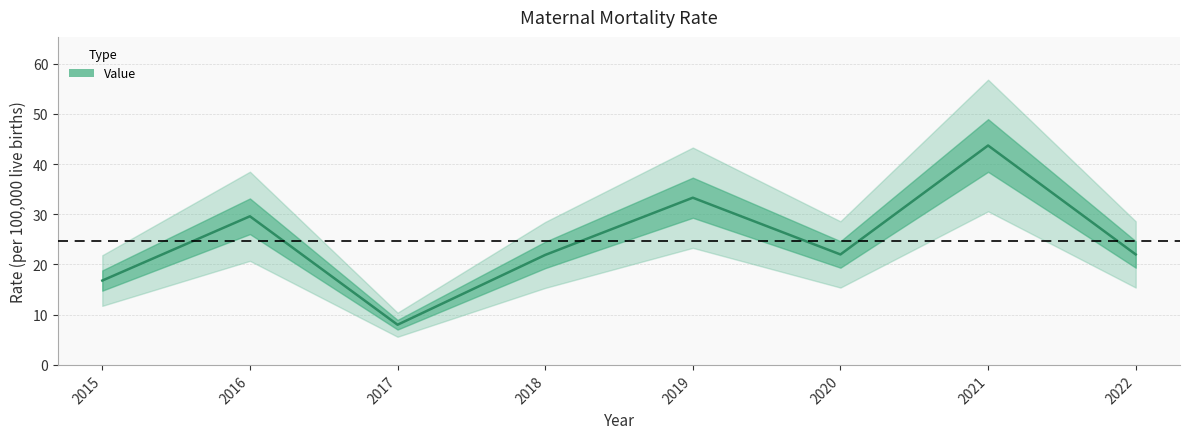

Is it true that the value at 2020 is 35.5?

False